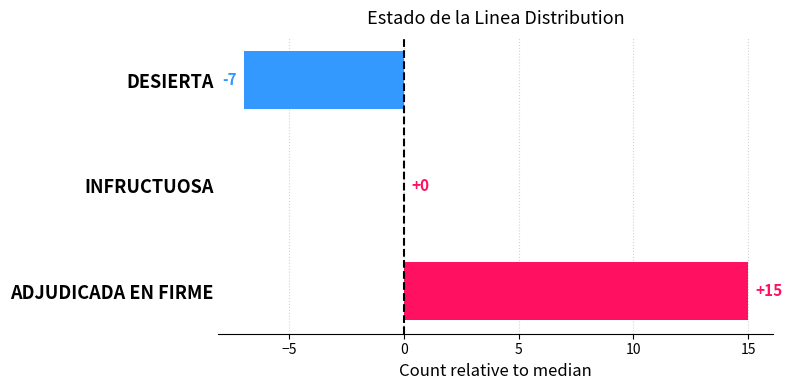

Is it true that the value at INFRUCTUOSA is 0?

True